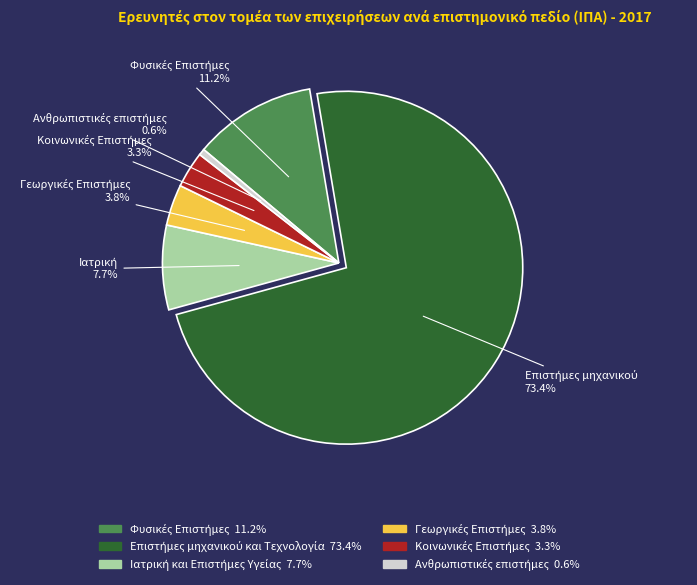

Does any single category account for the majority?

Yes